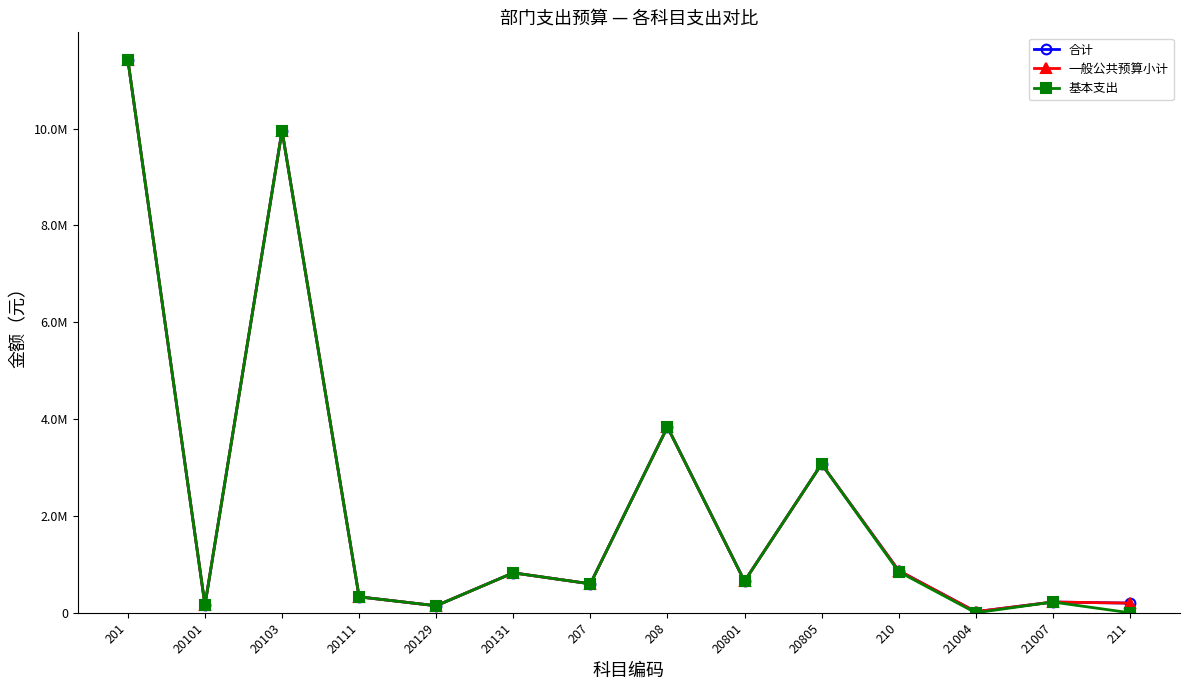

Does the chart have visible grid lines?

No